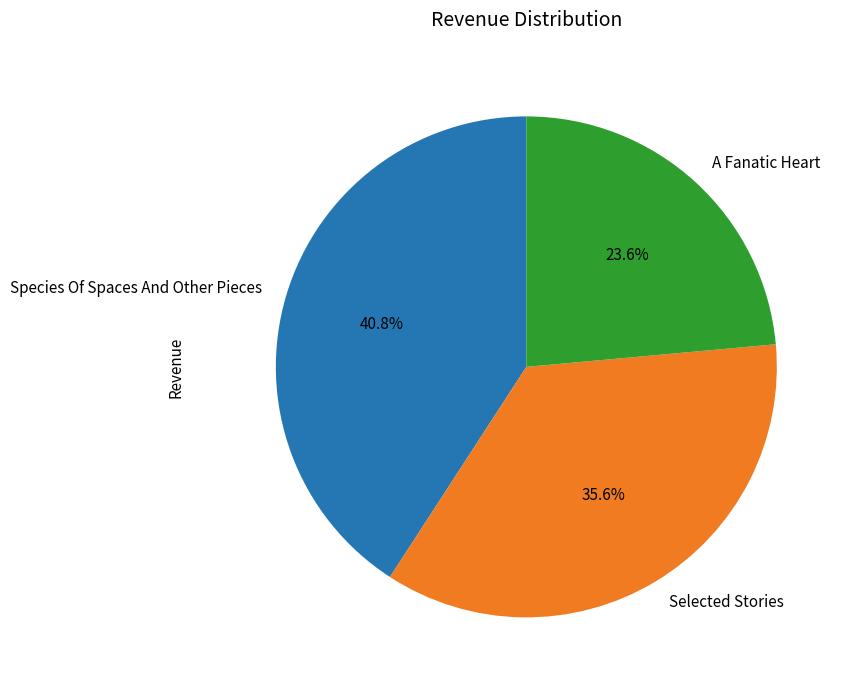

To the nearest percent, what is the difference between the largest and smallest slice percentages?

17%